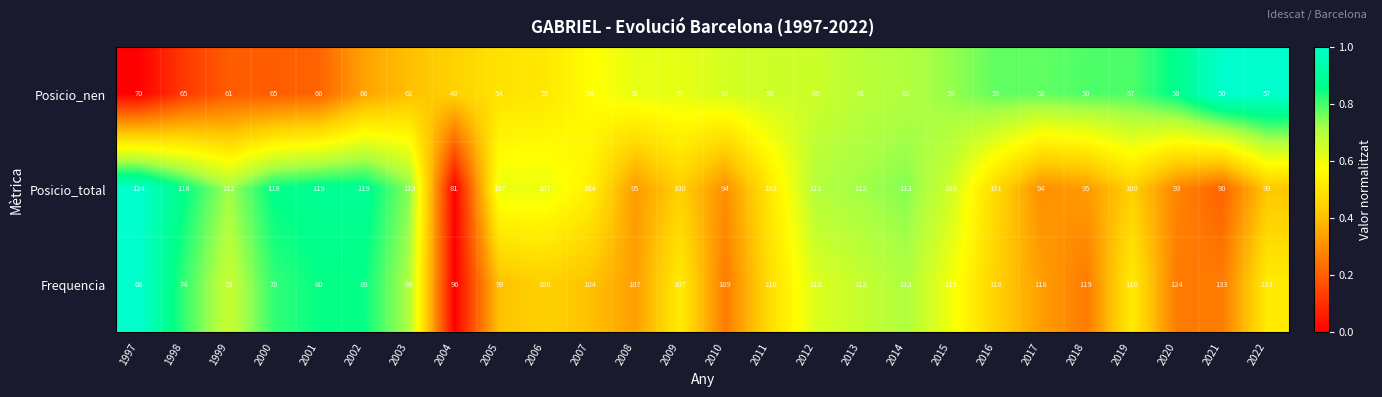

Which series changed the most between 2009 and 2018?

Frequencia